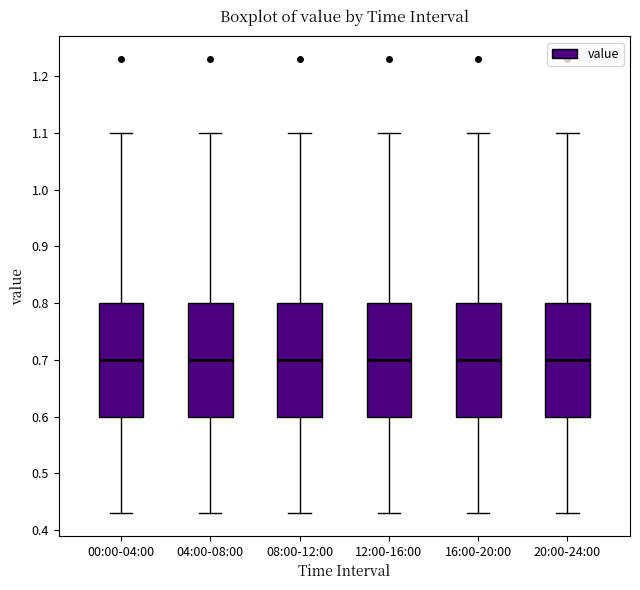

Reading left to right, read every box against the y-axis: the position of its median line, the range the box covers, and the ends of its whiskers. The values are not printed on the chart, so give them approximately, as read against the axis.

00:00-04:00: median 0.70, box 0.60 to 0.80, whiskers 0.43 to 1.10
04:00-08:00: median 0.70, box 0.60 to 0.80, whiskers 0.43 to 1.10
08:00-12:00: median 0.70, box 0.60 to 0.80, whiskers 0.43 to 1.10
12:00-16:00: median 0.70, box 0.60 to 0.80, whiskers 0.43 to 1.10
16:00-20:00: median 0.70, box 0.60 to 0.80, whiskers 0.43 to 1.10
20:00-24:00: median 0.70, box 0.60 to 0.80, whiskers 0.43 to 1.10